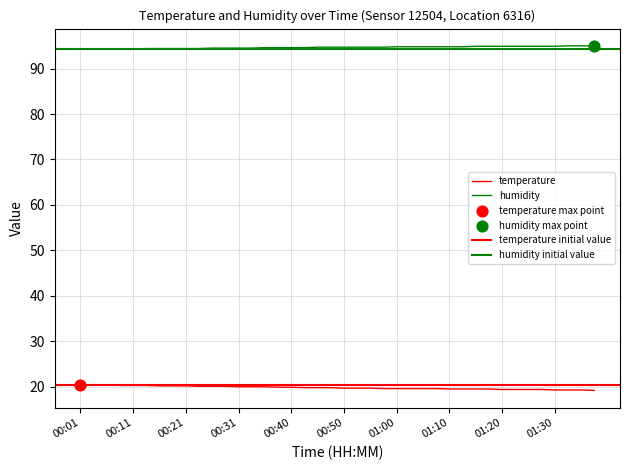

Is the value of temperature at 00:35 greater than the value of humidity at 00:35?

No